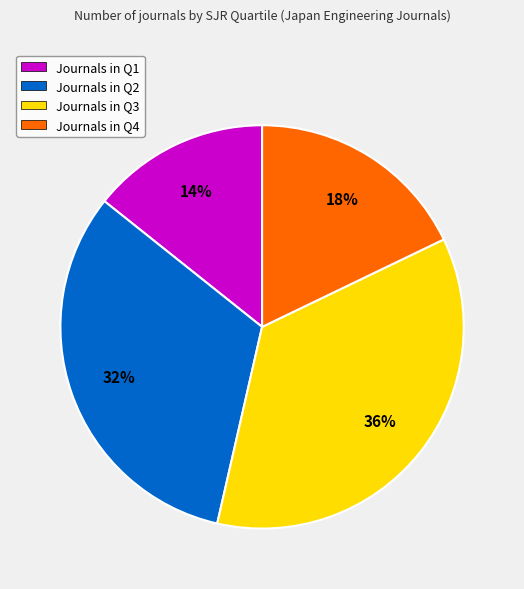

Is the sum of Journals in Q1 and Journals in Q2 greater than half?

No